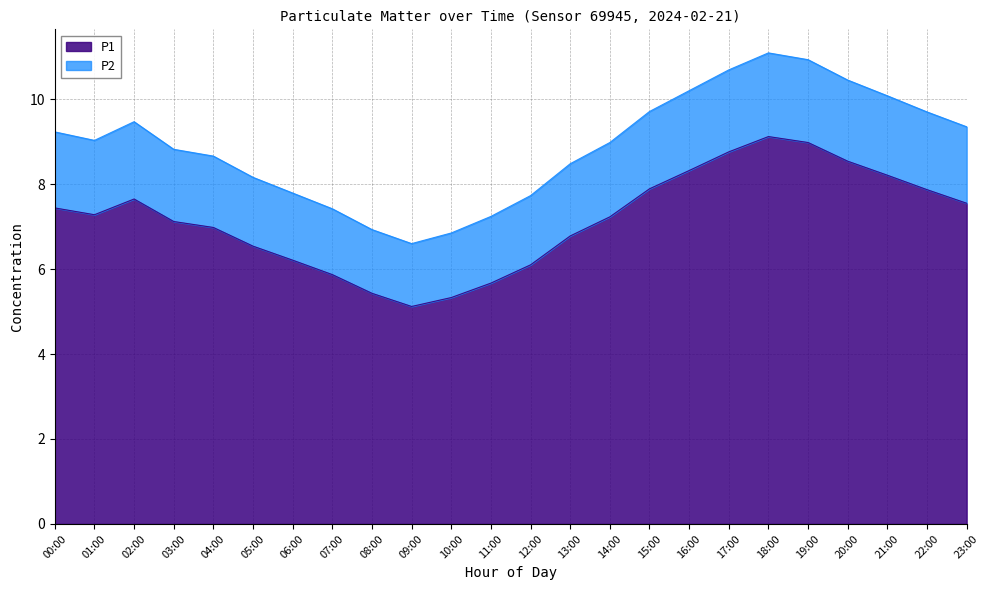

Reading left to right, list all the values displayed in this chart.

P1: 7.4	7.3	7.7	7.1	7.0	6.5	6.2	5.9	5.4	5.1	5.3	5.7	6.1	6.8	7.2	7.9	8.3	8.8	9.1	9.0	8.5	8.2	7.9	7.5
P2: 9.2	9.0	9.5	8.8	8.7	8.2	7.8	7.4	6.9	6.6	6.8	7.2	7.7	8.5	9.0	9.7	10.2	10.7	11.1	10.9	10.4	10.1	9.7	9.3